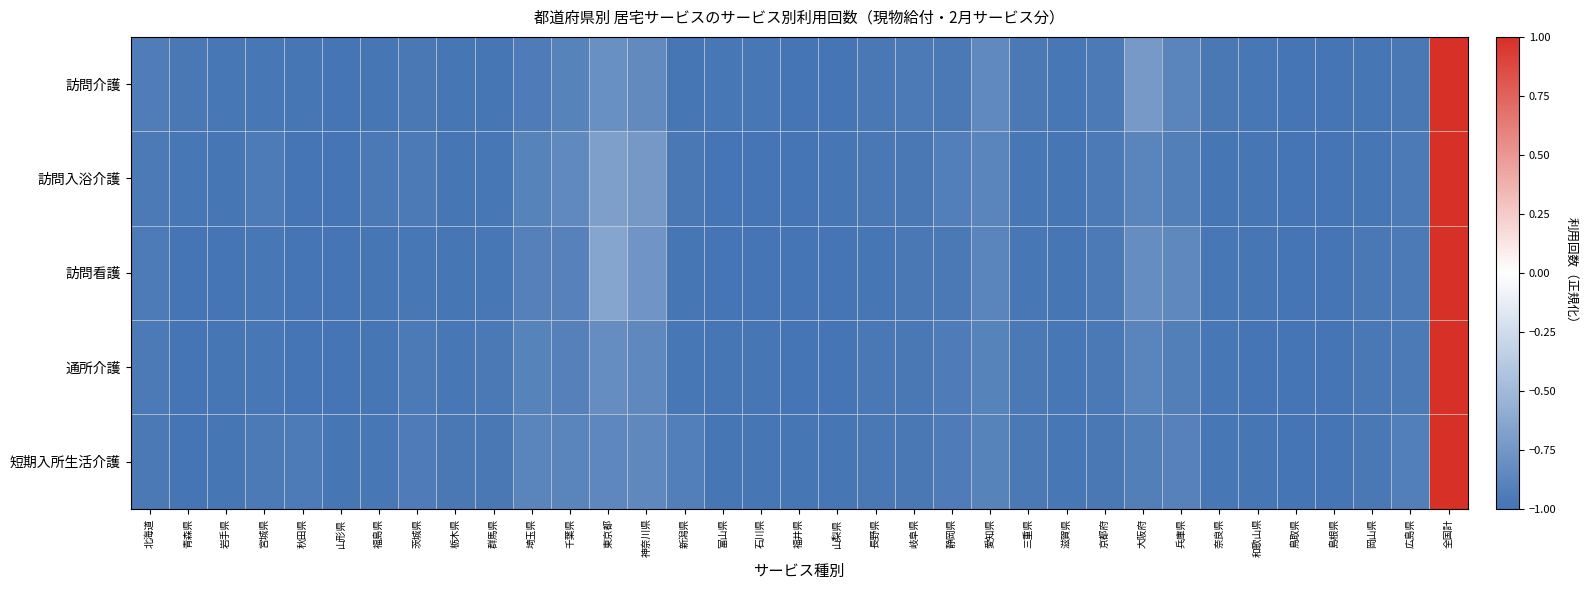

Reading right to left, list all the values displayed in this chart.

訪問介護: 全国計=1.0	広島県=-1.0	岡山県=-1.0	島根県=-1.0	鳥取県=-1.0	和歌山県=-1.0	奈良県=-1.0	兵庫県=-0.9	大阪府=-0.7	京都府=-1.0	滋賀県=-1.0	三重県=-1.0	愛知県=-0.8	静岡県=-1.0	岐阜県=-1.0	長野県=-1.0	山梨県=-1.0	福井県=-1.0	石川県=-1.0	富山県=-1.0	新潟県=-1.0	神奈川県=-0.8	東京都=-0.8	千葉県=-0.9	埼玉県=-0.9	群馬県=-1.0	栃木県=-1.0	茨城県=-1.0	福島県=-1.0	山形県=-1.0	秋田県=-1.0	宮城県=-1.0	岩手県=-1.0	青森県=-1.0	北海道=-0.9
訪問入浴介護: 全国計=1.0	広島県=-1.0	岡山県=-1.0	島根県=-1.0	鳥取県=-1.0	和歌山県=-1.0	奈良県=-1.0	兵庫県=-0.9	大阪府=-0.9	京都府=-1.0	滋賀県=-1.0	三重県=-1.0	愛知県=-0.9	静岡県=-0.9	岐阜県=-1.0	長野県=-1.0	山梨県=-1.0	福井県=-1.0	石川県=-1.0	富山県=-1.0	新潟県=-1.0	神奈川県=-0.7	東京都=-0.7	千葉県=-0.9	埼玉県=-0.9	群馬県=-1.0	栃木県=-1.0	茨城県=-1.0	福島県=-1.0	山形県=-1.0	秋田県=-1.0	宮城県=-0.9	岩手県=-1.0	青森県=-1.0	北海道=-1.0
訪問看護: 全国計=1.0	広島県=-1.0	岡山県=-1.0	島根県=-1.0	鳥取県=-1.0	和歌山県=-1.0	奈良県=-1.0	兵庫県=-0.9	大阪府=-0.8	京都府=-1.0	滋賀県=-1.0	三重県=-1.0	愛知県=-0.9	静岡県=-1.0	岐阜県=-1.0	長野県=-1.0	山梨県=-1.0	福井県=-1.0	石川県=-1.0	富山県=-1.0	新潟県=-1.0	神奈川県=-0.8	東京都=-0.6	千葉県=-0.9	埼玉県=-0.9	群馬県=-1.0	栃木県=-1.0	茨城県=-1.0	福島県=-1.0	山形県=-1.0	秋田県=-1.0	宮城県=-1.0	岩手県=-1.0	青森県=-1.0	北海道=-1.0
通所介護: 全国計=1.0	広島県=-1.0	岡山県=-1.0	島根県=-1.0	鳥取県=-1.0	和歌山県=-1.0	奈良県=-1.0	兵庫県=-0.9	大阪府=-0.9	京都府=-1.0	滋賀県=-1.0	三重県=-1.0	愛知県=-0.9	静岡県=-0.9	岐阜県=-1.0	長野県=-1.0	山梨県=-1.0	福井県=-1.0	石川県=-1.0	富山県=-1.0	新潟県=-1.0	神奈川県=-0.9	東京都=-0.8	千葉県=-0.9	埼玉県=-0.9	群馬県=-1.0	栃木県=-1.0	茨城県=-1.0	福島県=-1.0	山形県=-1.0	秋田県=-1.0	宮城県=-1.0	岩手県=-1.0	青森県=-1.0	北海道=-1.0
短期入所生活介護: 全国計=1.0	広島県=-0.9	岡山県=-1.0	島根県=-1.0	鳥取県=-1.0	和歌山県=-1.0	奈良県=-1.0	兵庫県=-0.9	大阪府=-0.9	京都府=-1.0	滋賀県=-1.0	三重県=-1.0	愛知県=-0.9	静岡県=-0.9	岐阜県=-1.0	長野県=-1.0	山梨県=-1.0	福井県=-1.0	石川県=-1.0	富山県=-1.0	新潟県=-0.9	神奈川県=-0.9	東京都=-0.9	千葉県=-0.9	埼玉県=-0.9	群馬県=-1.0	栃木県=-1.0	茨城県=-0.9	福島県=-1.0	山形県=-1.0	秋田県=-0.9	宮城県=-1.0	岩手県=-1.0	青森県=-1.0	北海道=-1.0